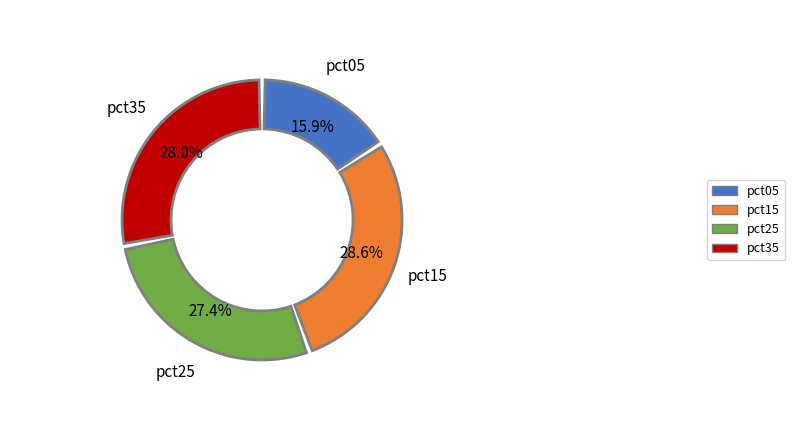

The pct25 slice represents 20% of the pie. True or false?

False